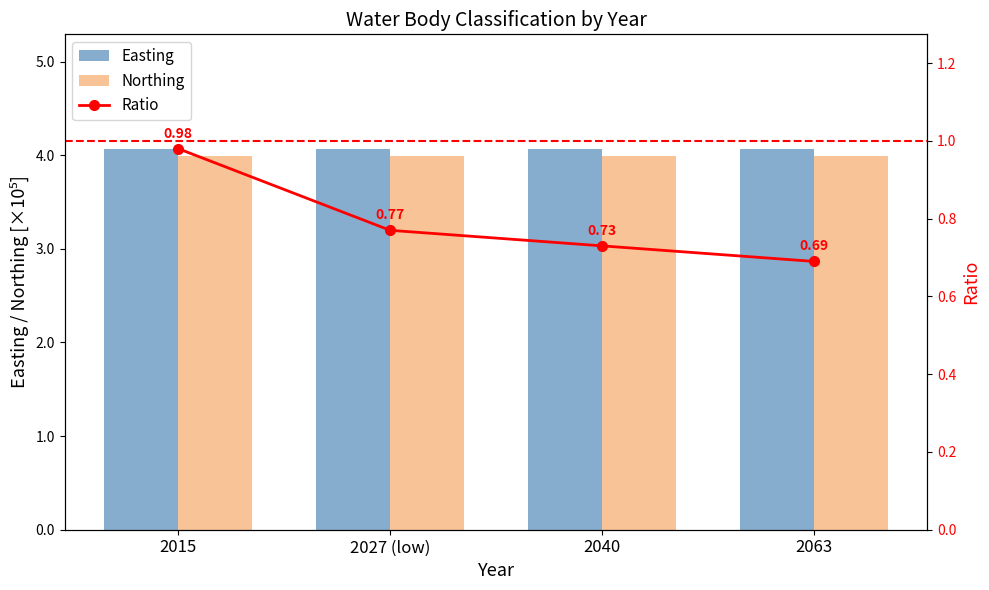

What is the minimum value for Easting?

4.1